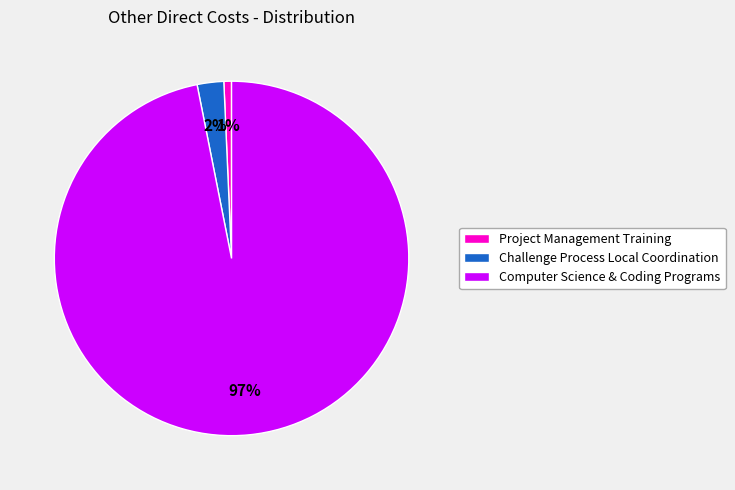

Is it true that Computer Science & Coding Programs is 97% of the pie?

True